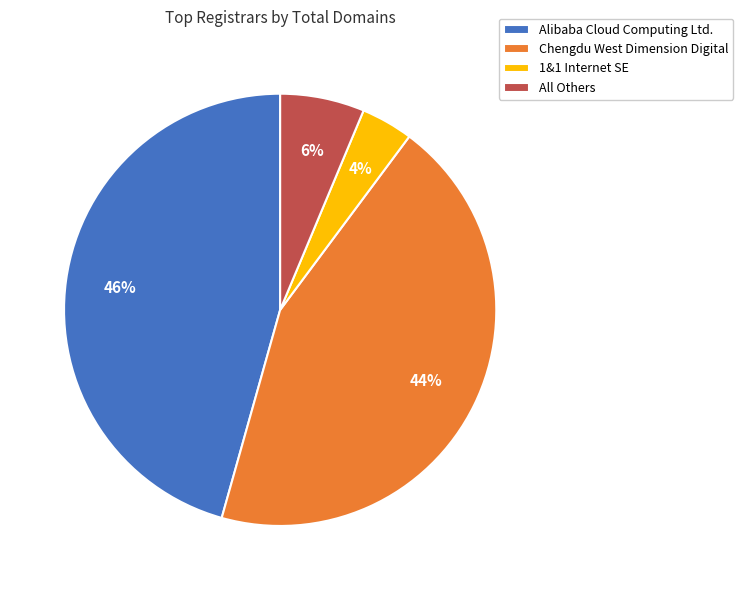

Is there a majority slice in this chart?

No